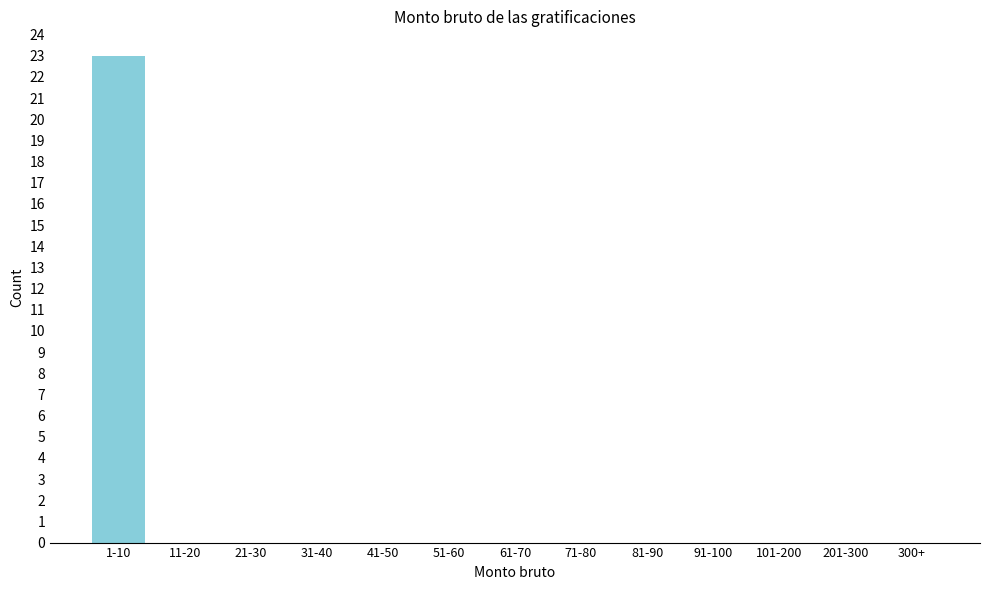

Reading left to right, list all the values displayed in this chart.

1-10=23	11-20=0	21-30=0	31-40=0	41-50=0	51-60=0	61-70=0	71-80=0	81-90=0	91-100=0	101-200=0	201-300=0	300+=0